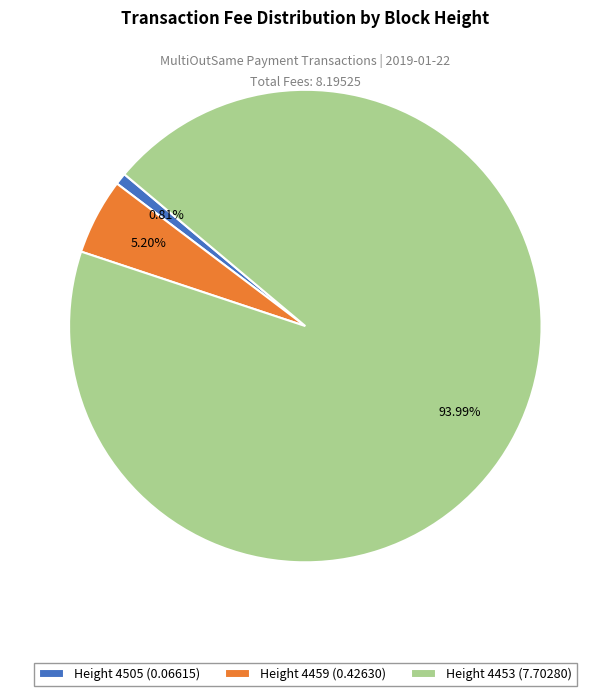

Which category accounts for the majority?

Height 4453 (7.70280)